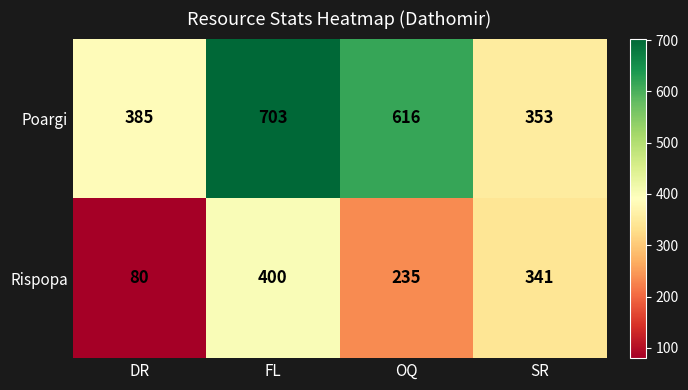

Is it true that Rispopa equals 204 at SR?

False